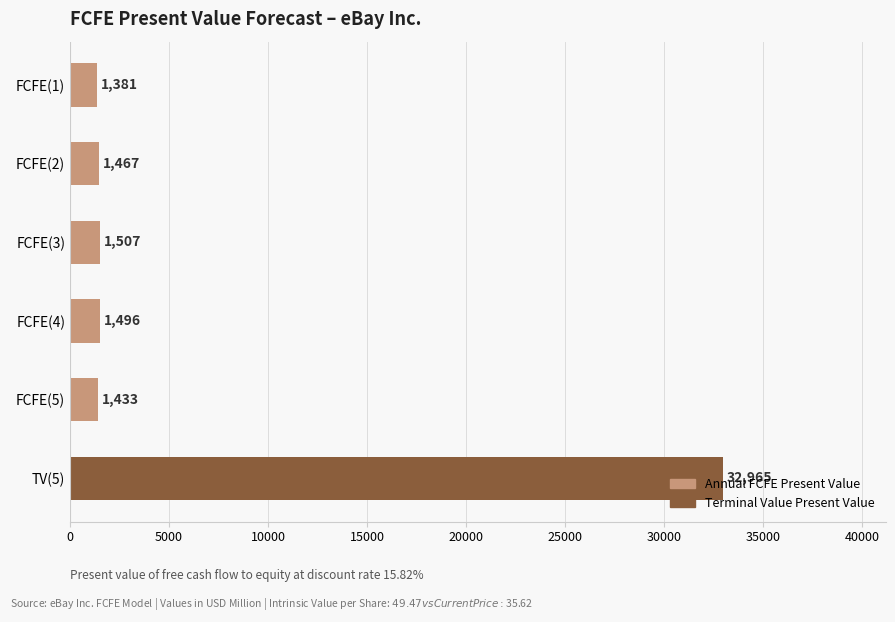

Where is the data nearest to the value 17173?

FCFE(3)